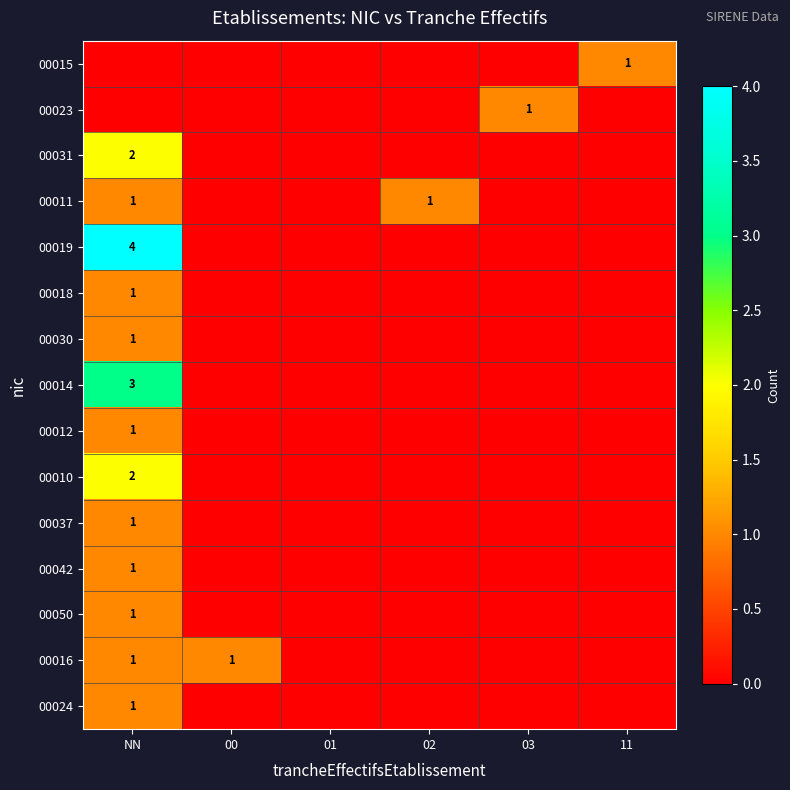

Which category has the highest value across all series?

NN